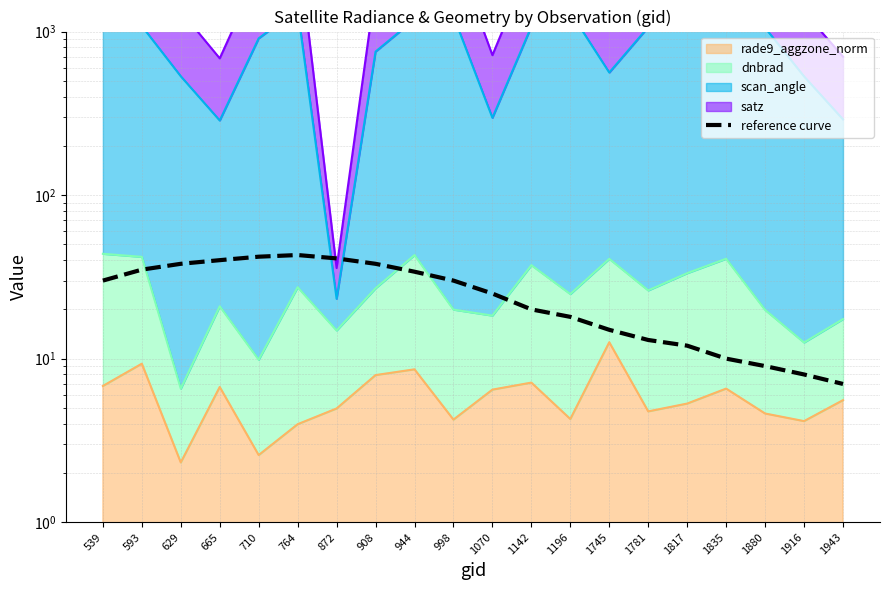

Is it true that the value at 1835 is 15?

False